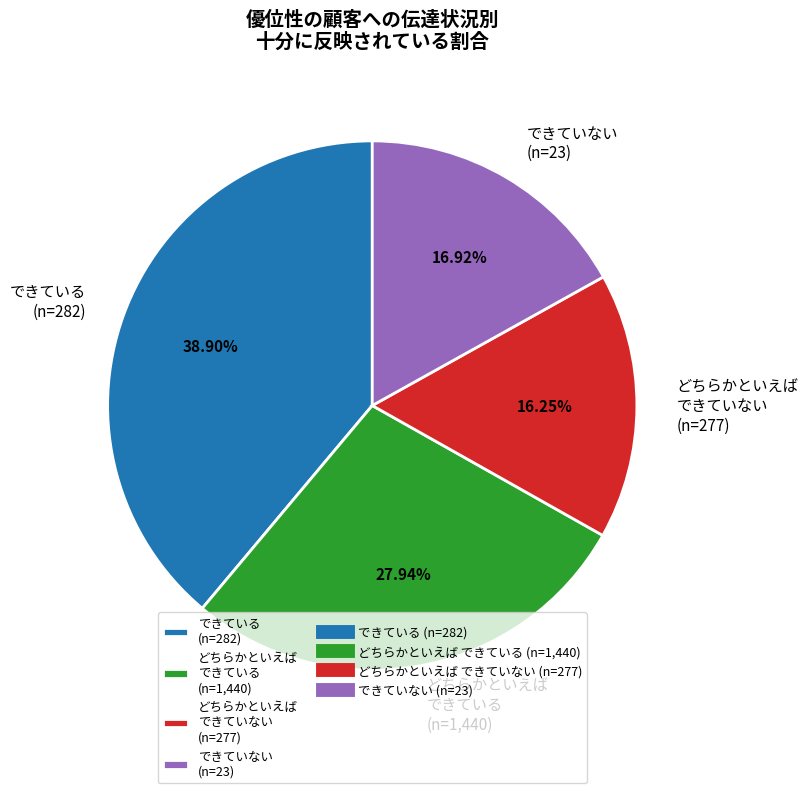

Is there a majority slice in this chart?

No